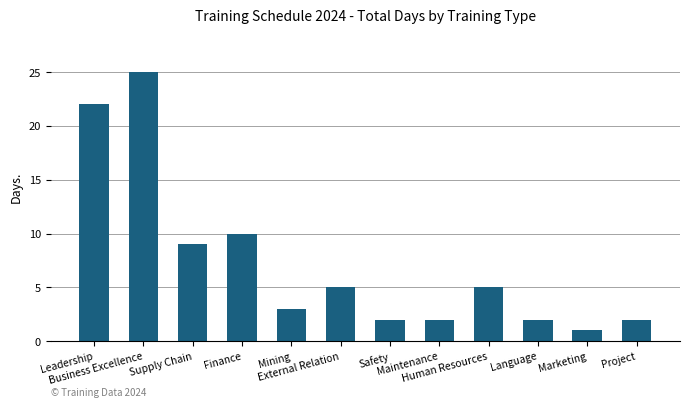

How many bars are there in total?

12